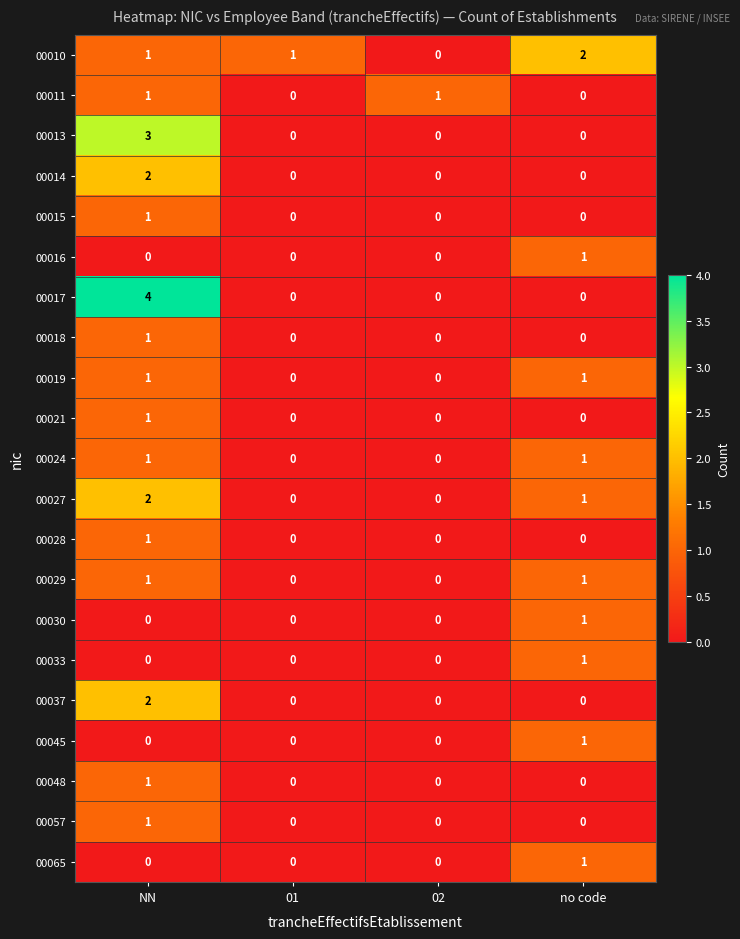

What is the total value across all series at no code?

11